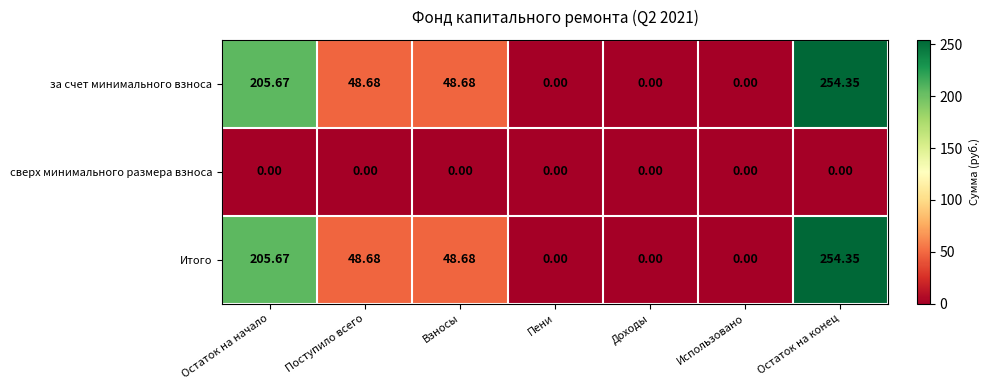

Which category has the highest value in the за счет минимального взноса series?

Остаток на конец